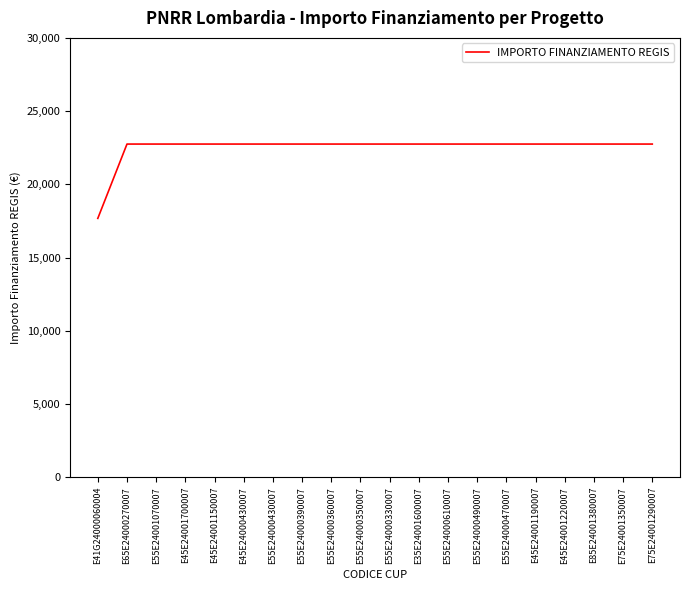

What is the sum of all values?

449924.8